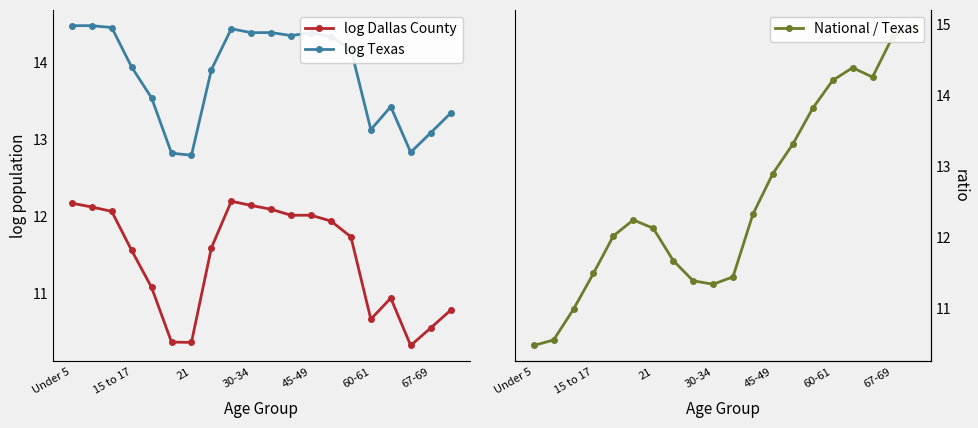

The value of log Dallas County at 67-69 is 6.7. True or false?

False